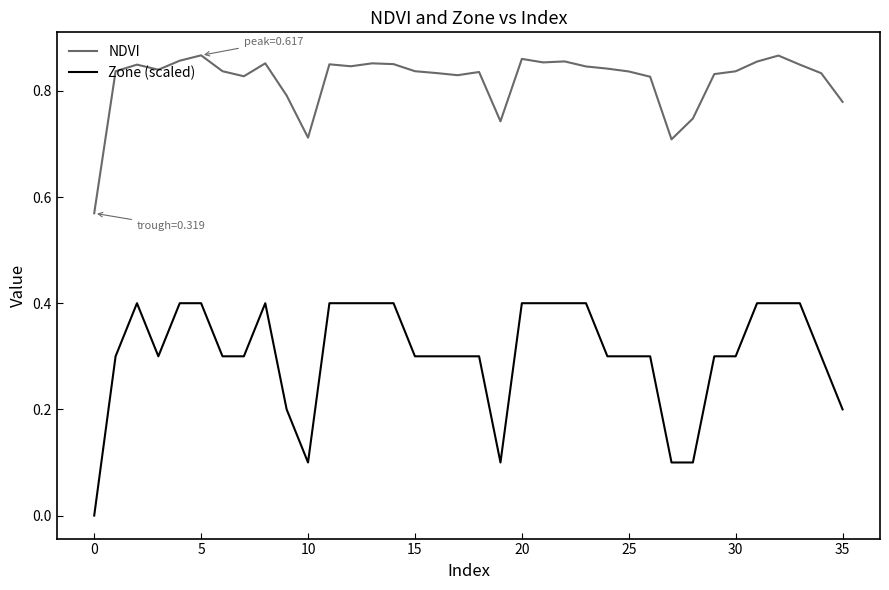

Rank the series by their average value, from lowest to highest.

Zone (scaled), NDVI